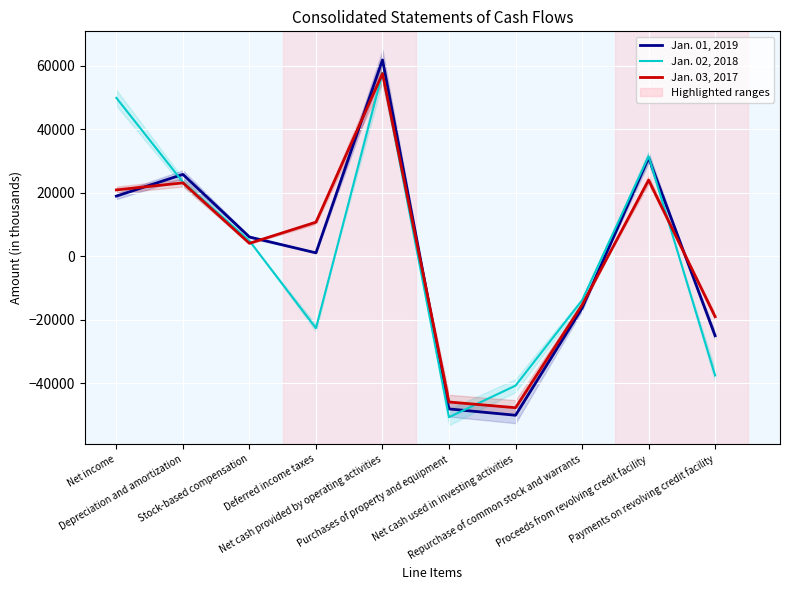

Between which two adjacent categories do Jan. 03, 2017 and Jan. 02, 2018 first intersect?

Stock-based compensation and Deferred income taxes